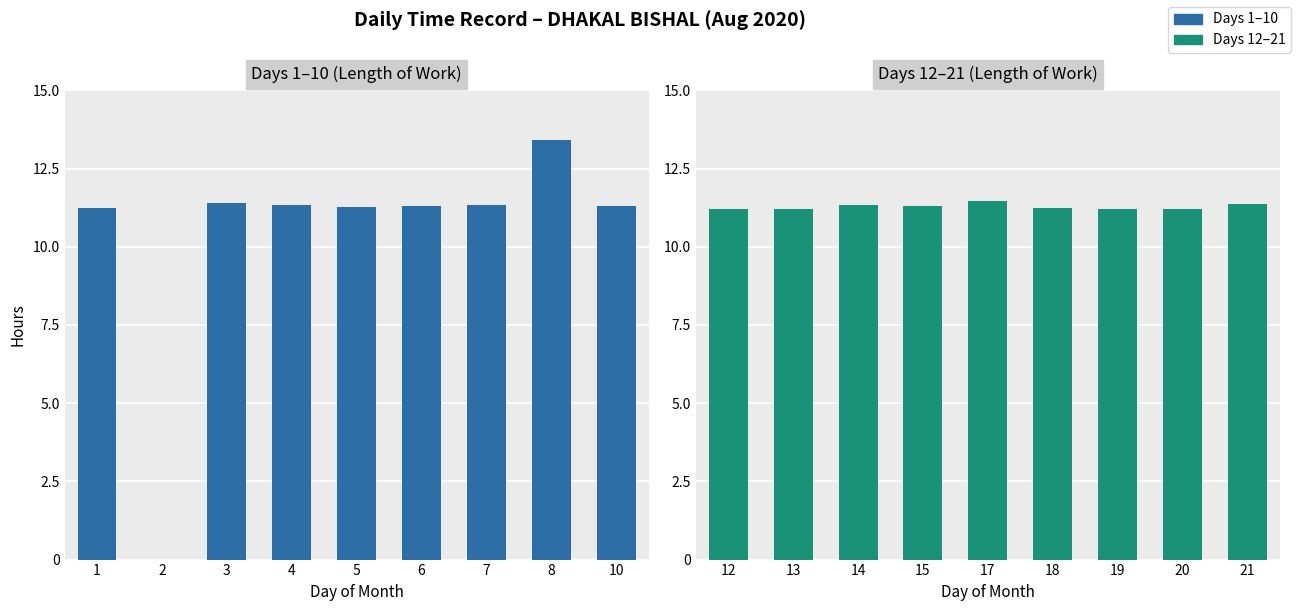

Which has a higher value, 6 or 4?

4